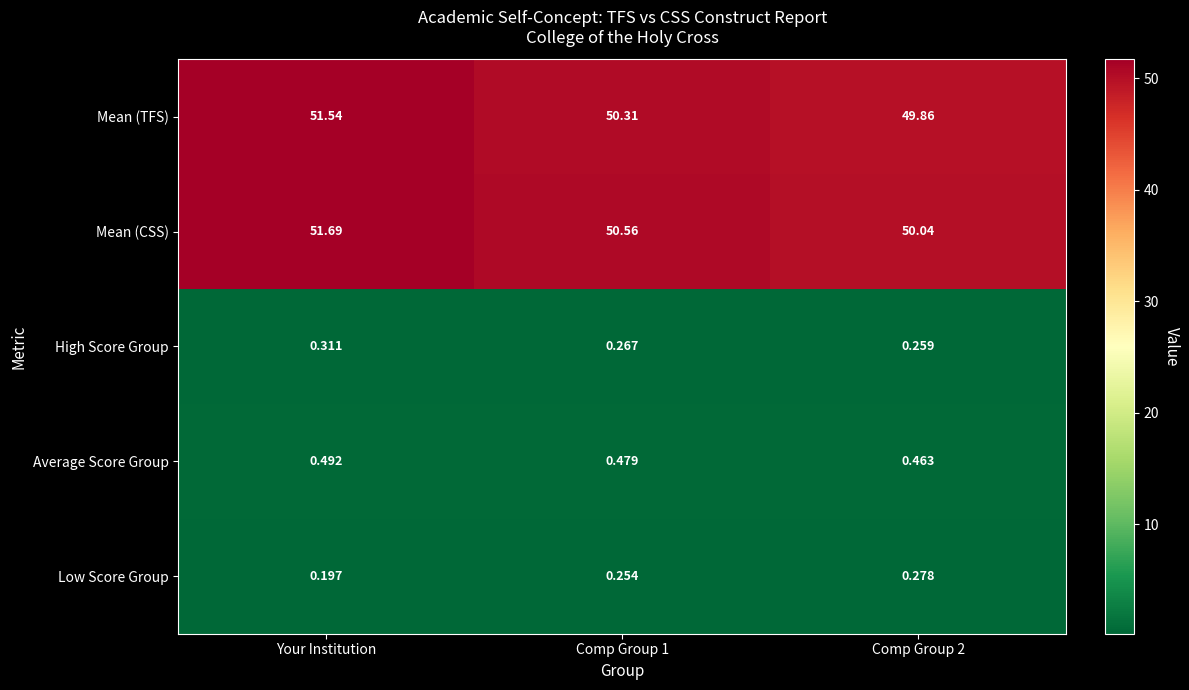

At how many categories does at least one series exceed 34?

3